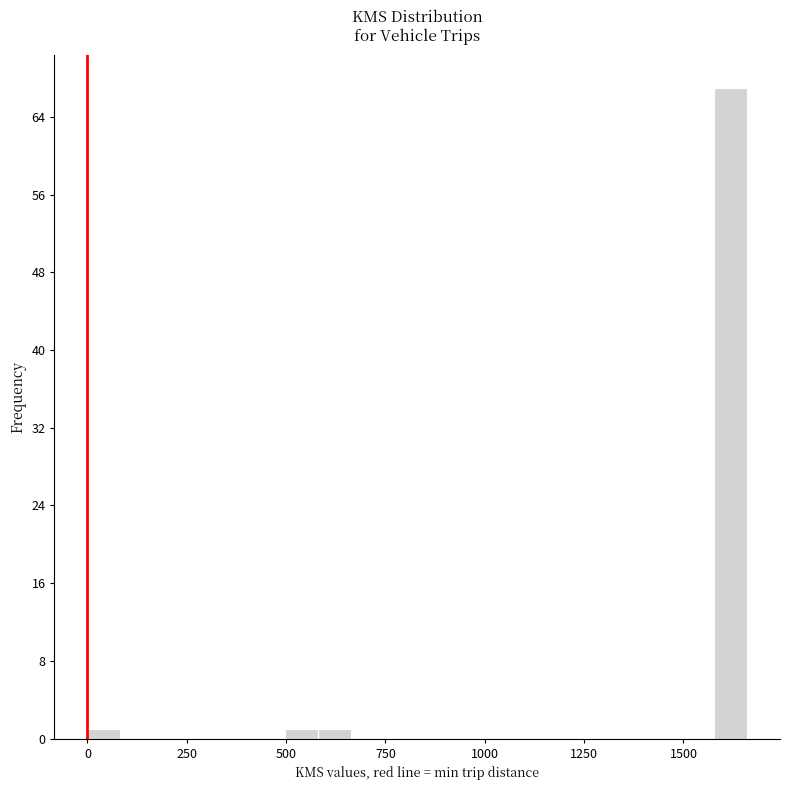

Read against the x-axis, roughly where is the centre of the tallest bar?

1600